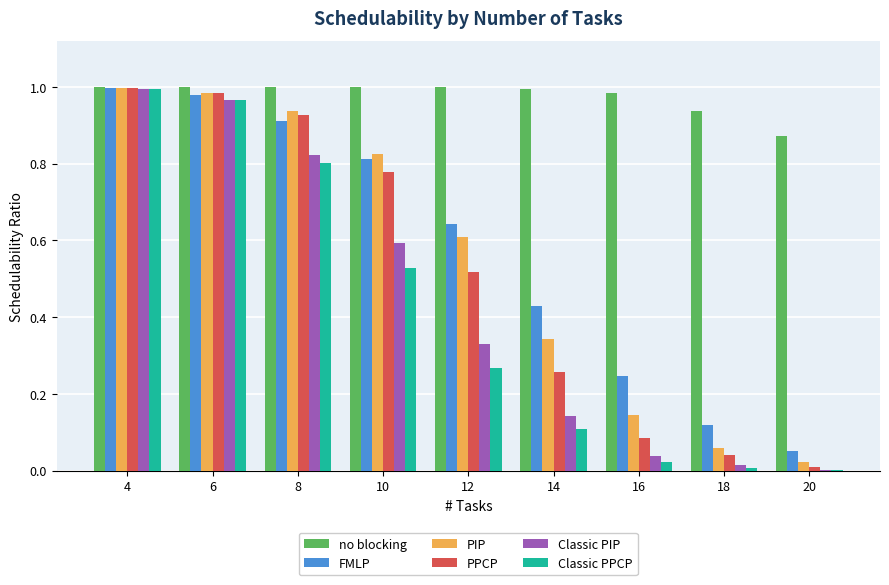

Between 16 and 18, which series saw the biggest shift?

FMLP